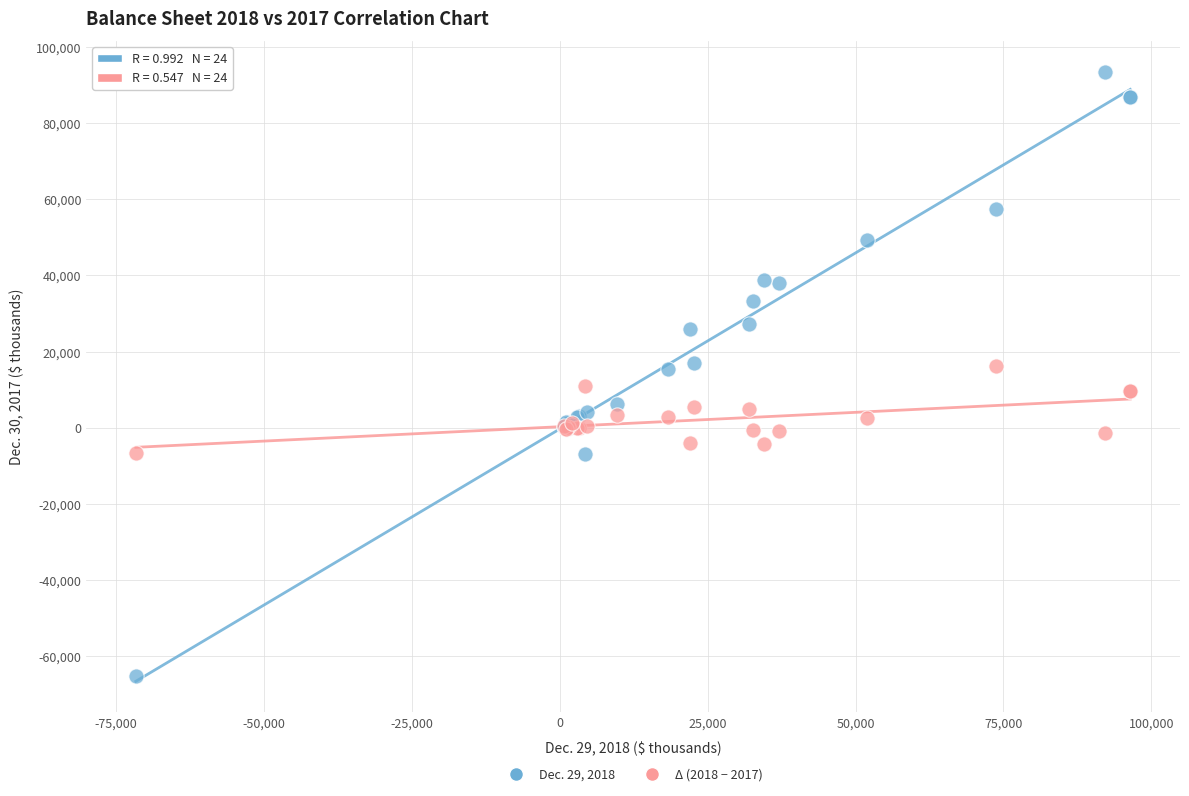

What are all the series names shown in the legend?

Dec. 29, 2018, Δ (2018 − 2017)